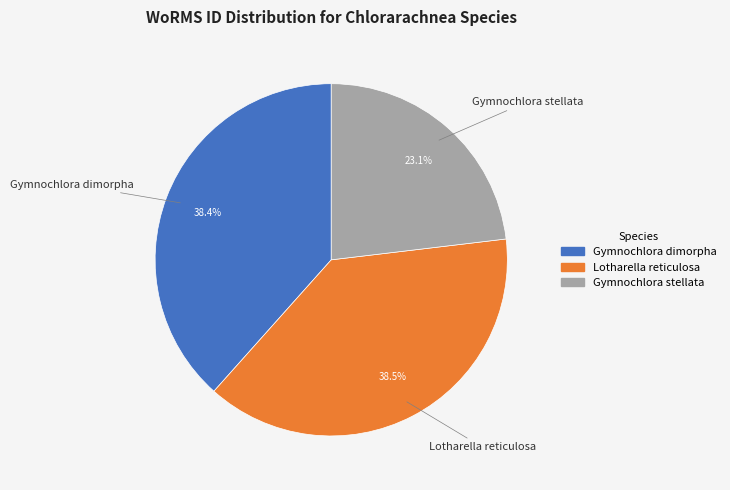

How many segments does this pie chart have?

3